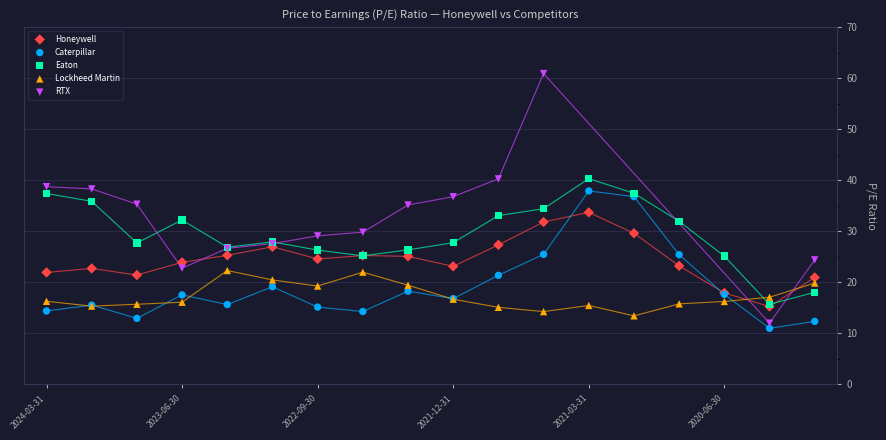

Which series reaches the maximum Y coordinate?

RTX